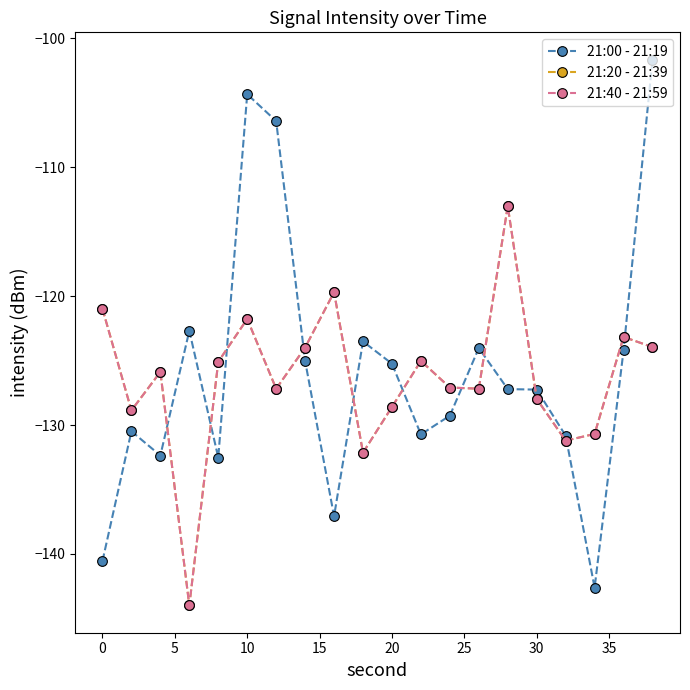

How many lines are shown in the chart?

3